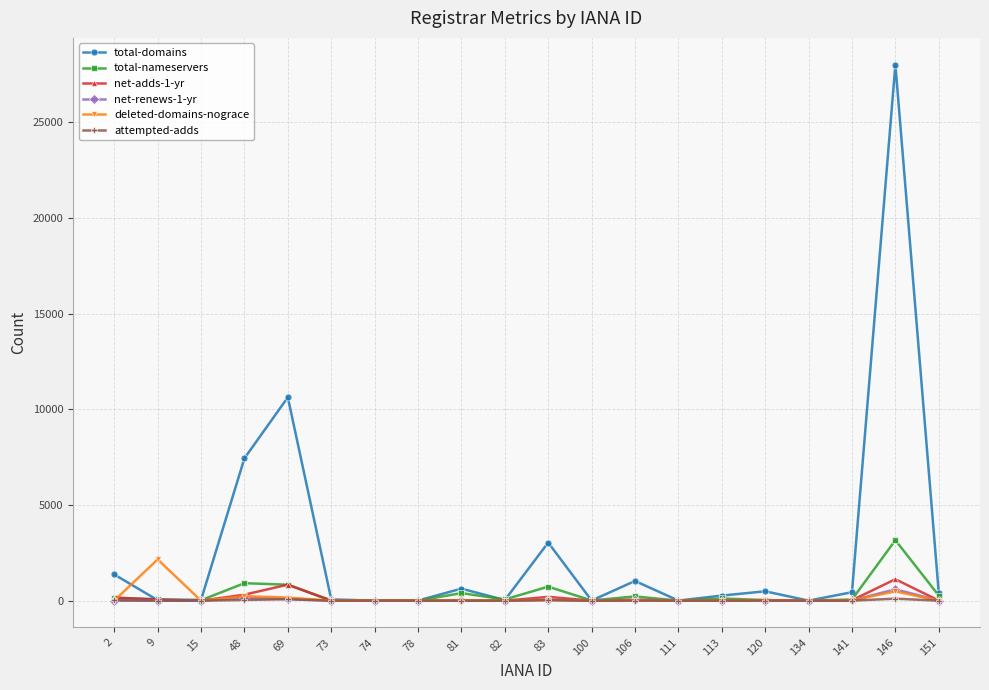

True or false: total-nameservers has more than 1 interior local peaks.

True